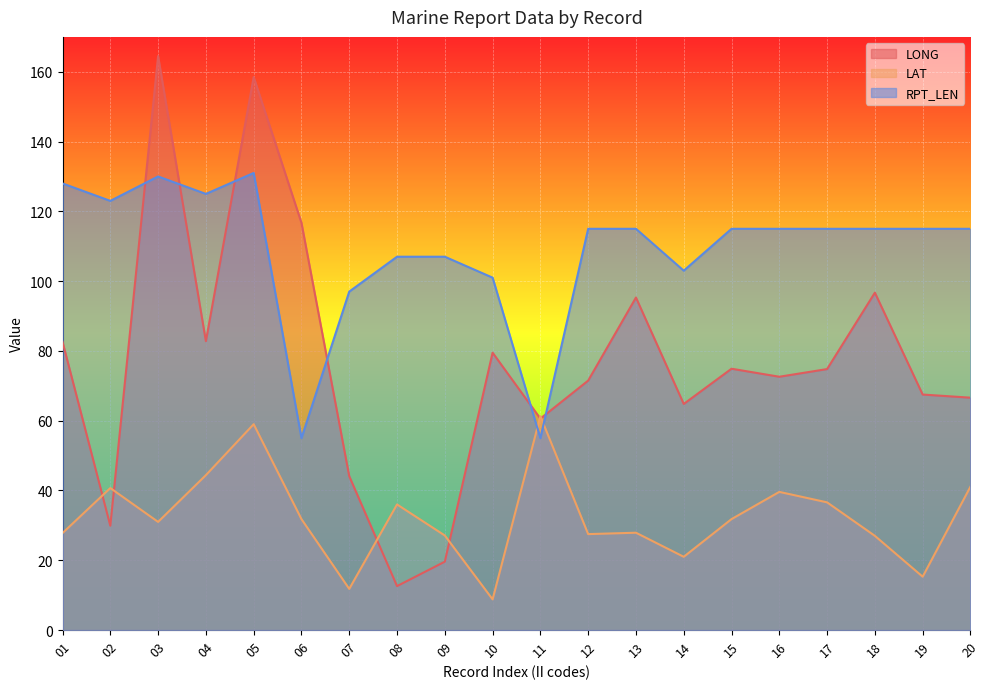

At which label does LAT reach its minimum?

10